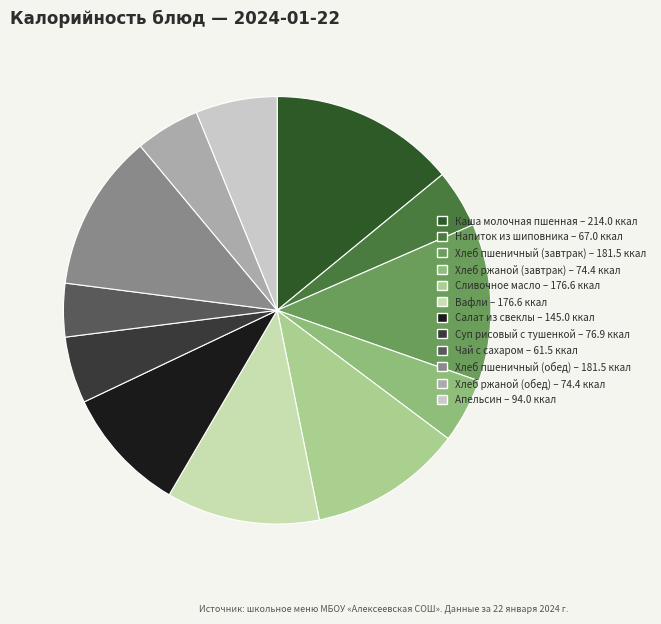

What is the change in value from Хлеб пшеничный (завтрак) to Суп рисовый с тушенкой?

-104.6